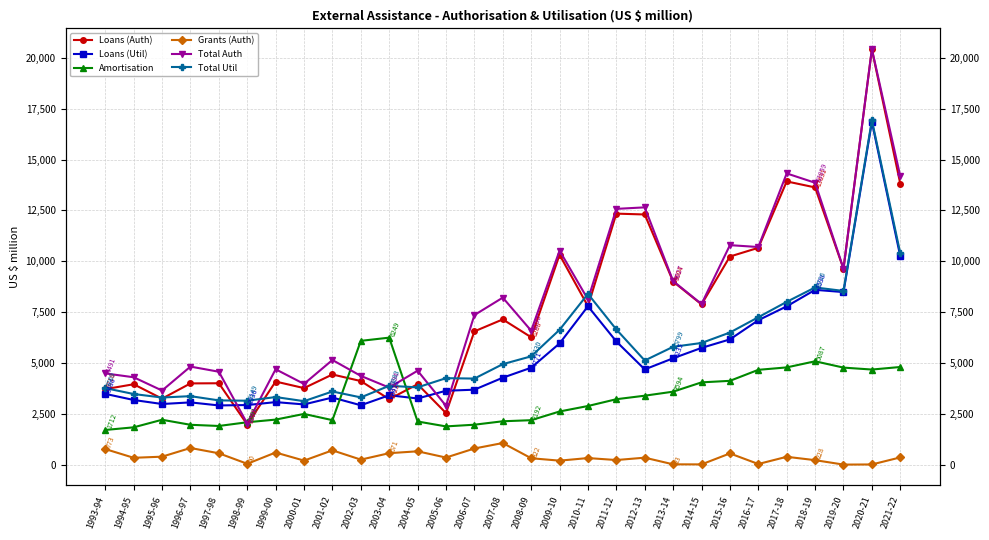

What is the minimum value for Loans (Util)?

2917